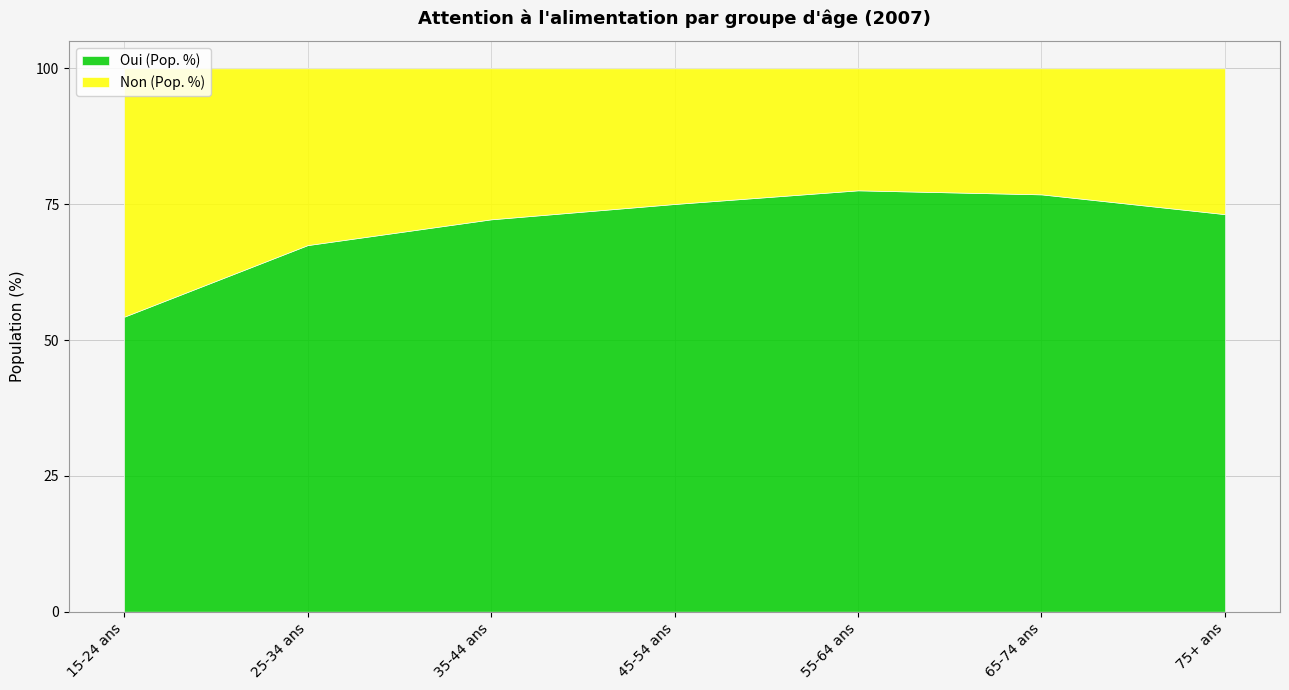

How many lines are shown in the chart?

2